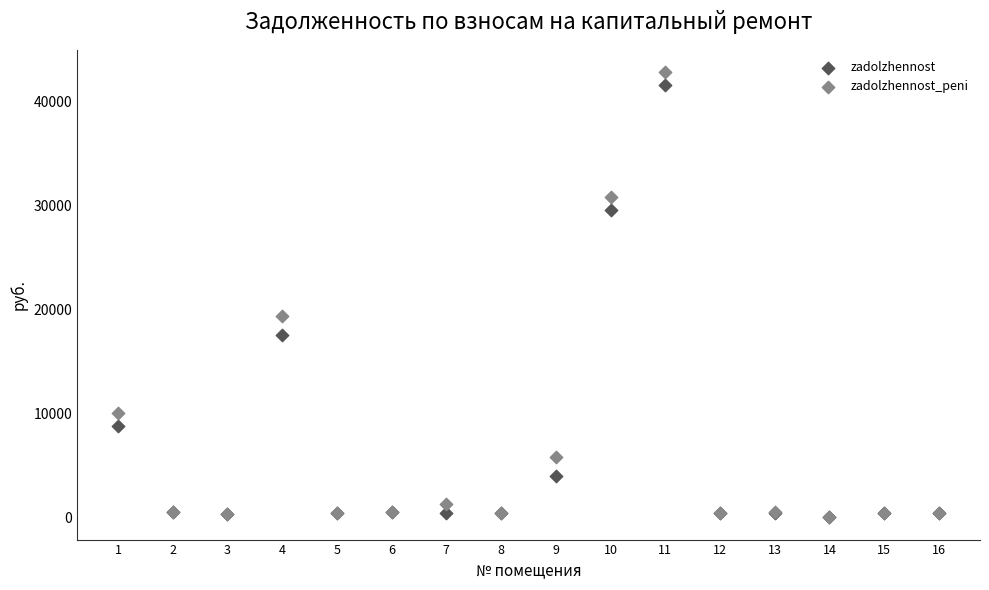

Across all series, what Y value is closest to 21395?

19370.3